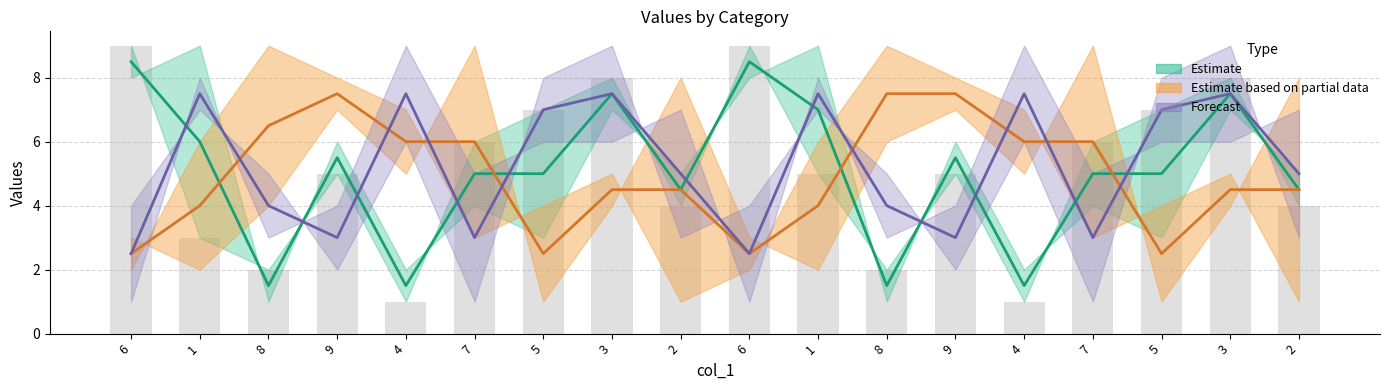

The value of col_9 at 6 is 2. True or false?

False